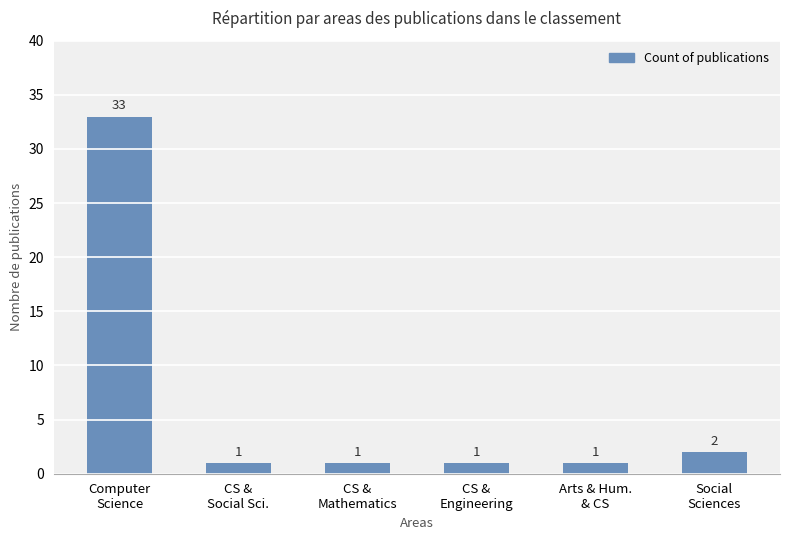

What is the label of the 5th bar from the left?

Arts & Hum.
& CS